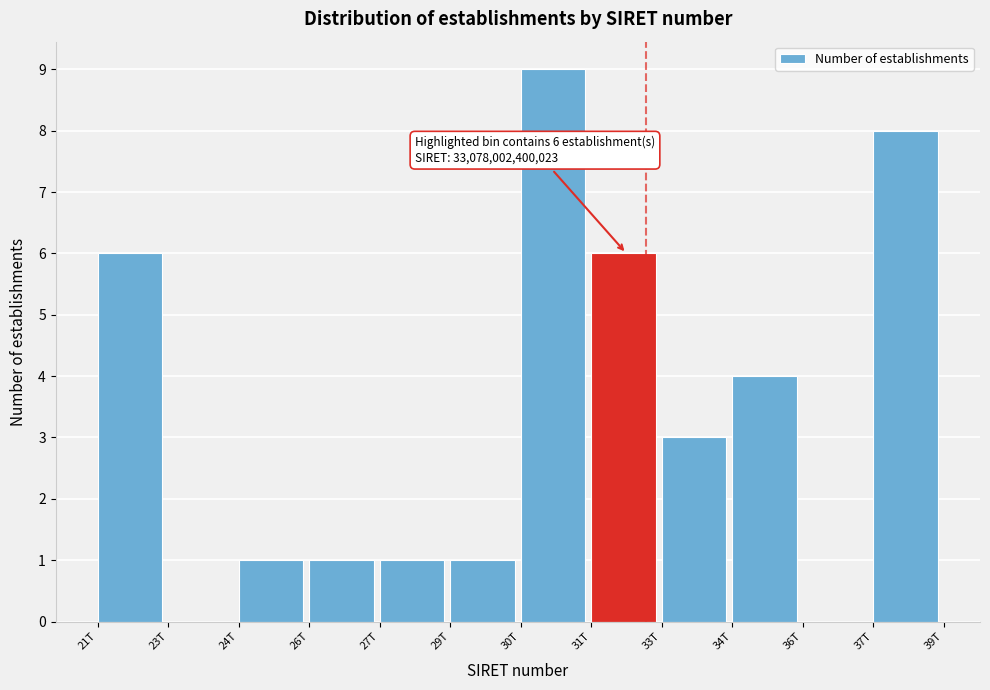

Which label corresponds to the largest value in the chart?

30T